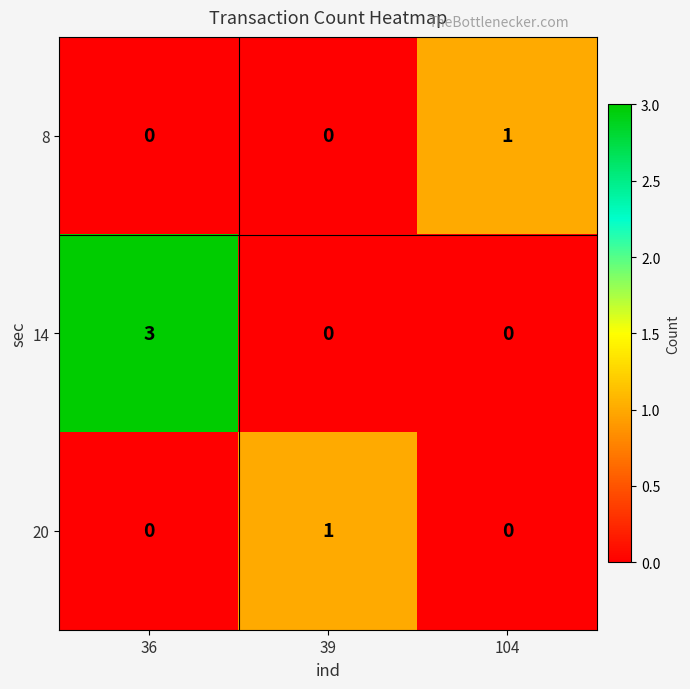

What is the total value across all series at 104?

1